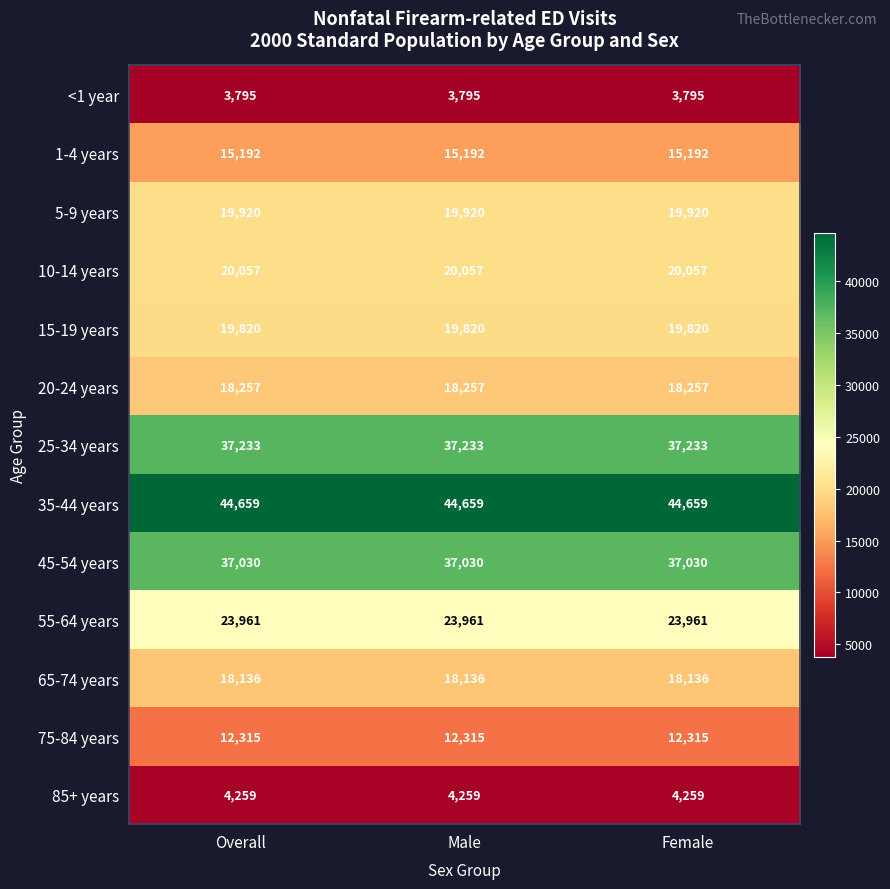

What is the lowest value of the 1-4 years series?

15192